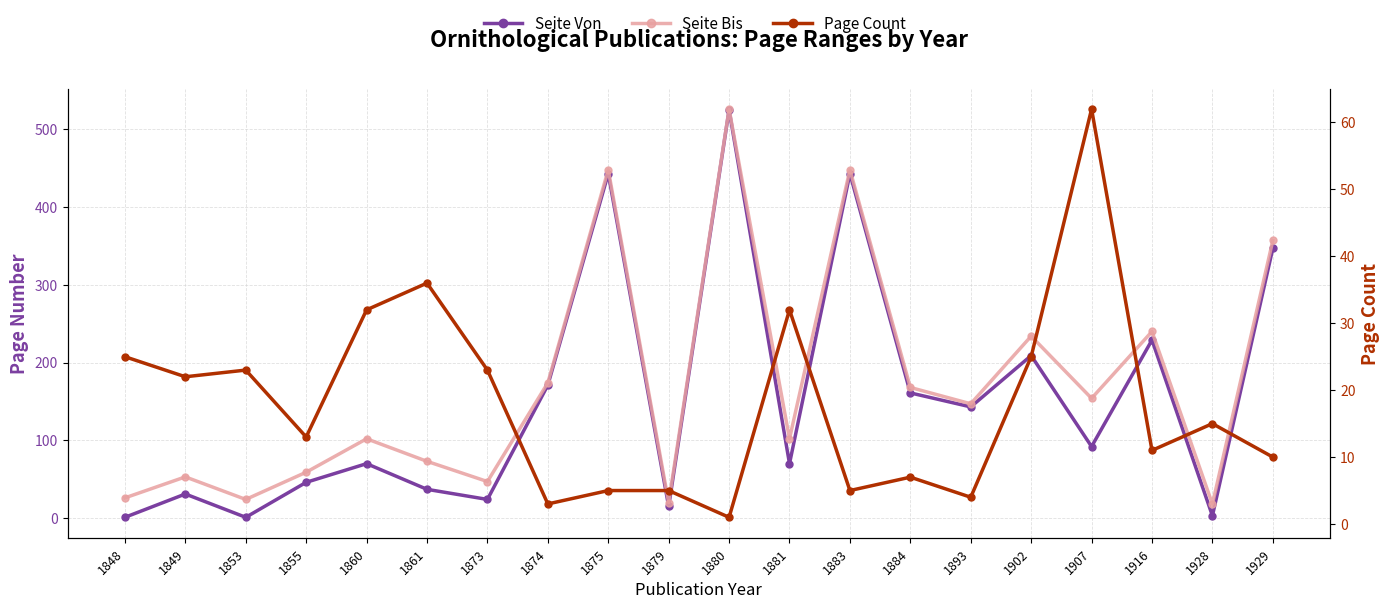

At which label does Seite Von reach its minimum?

1848